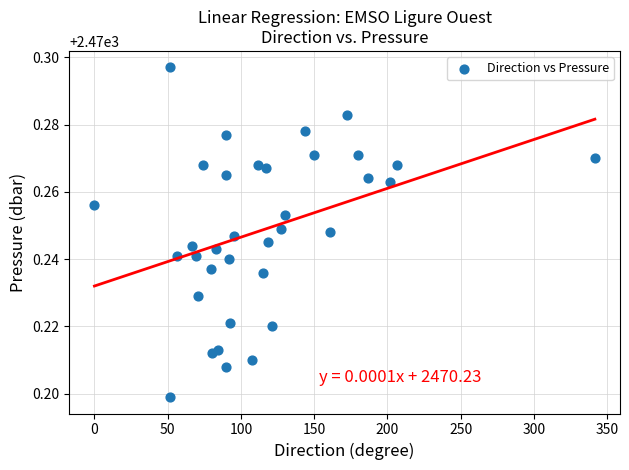

What is the range of X values (max minus min)?

341.6